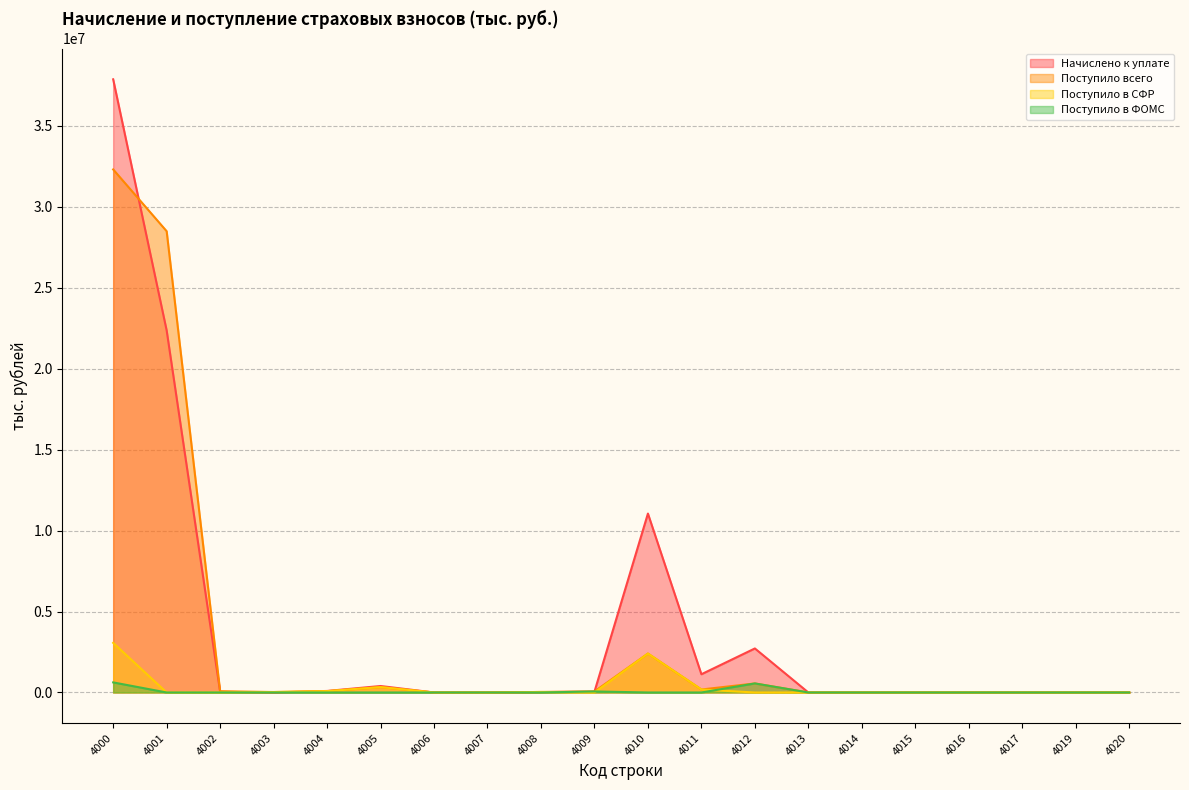

True or false: Поступило всего and Поступило в ФОМС intersect in this chart.

False